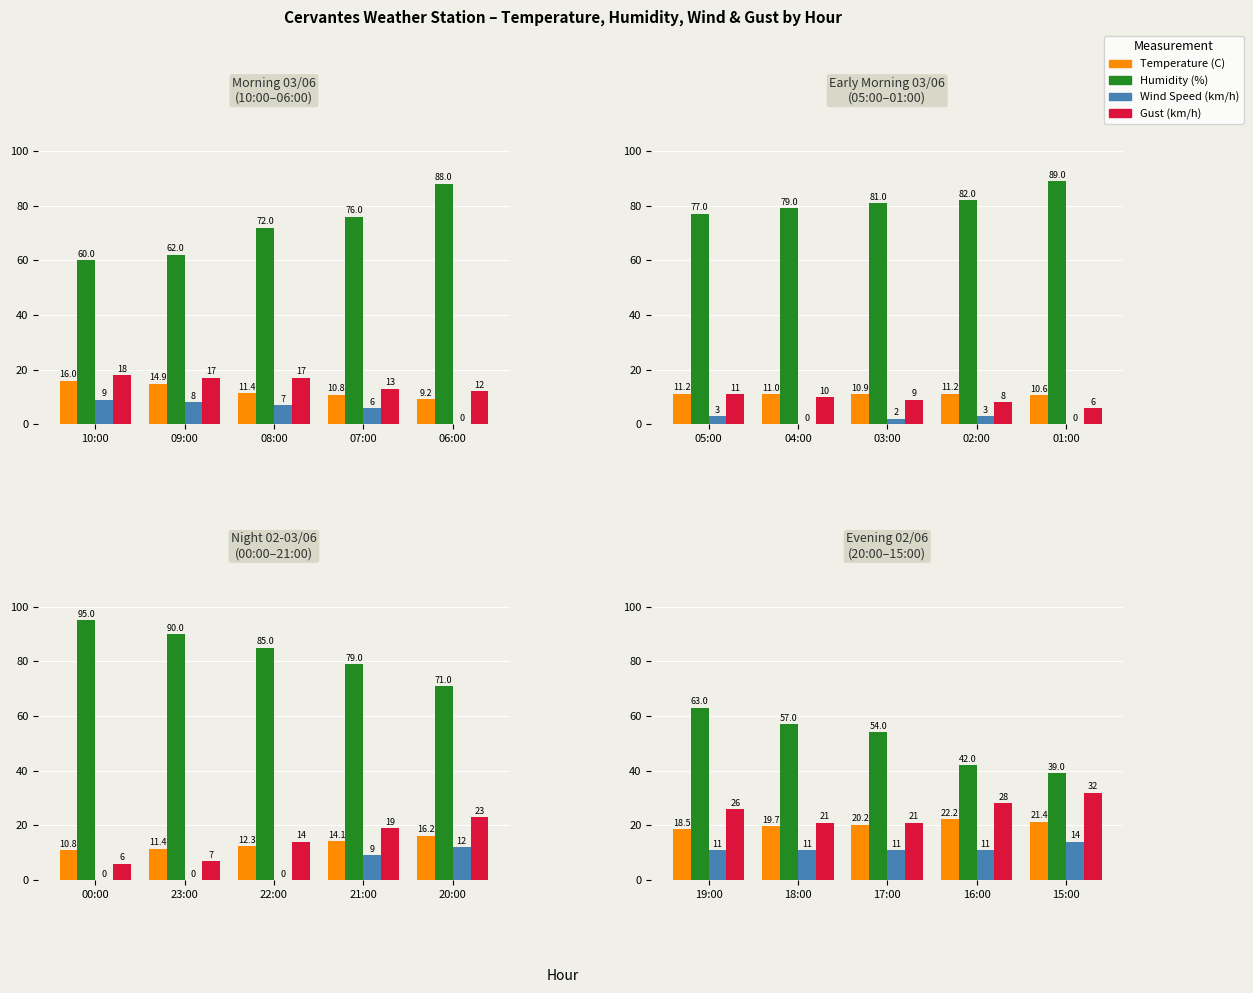

The Wind Speed (km/h) series shows 15.6 at 17:00. True or false?

False